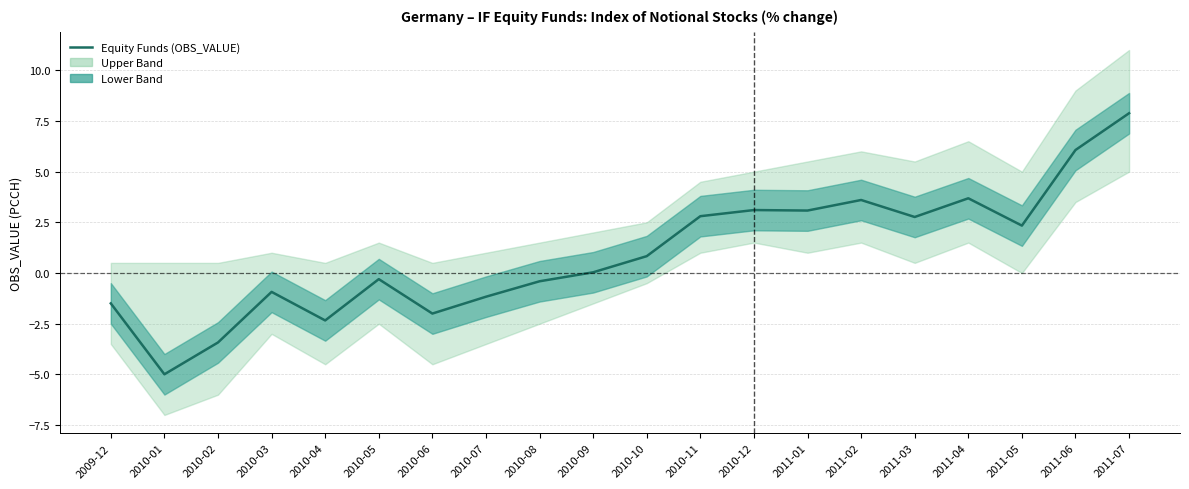

How many lines are shown in the chart?

1